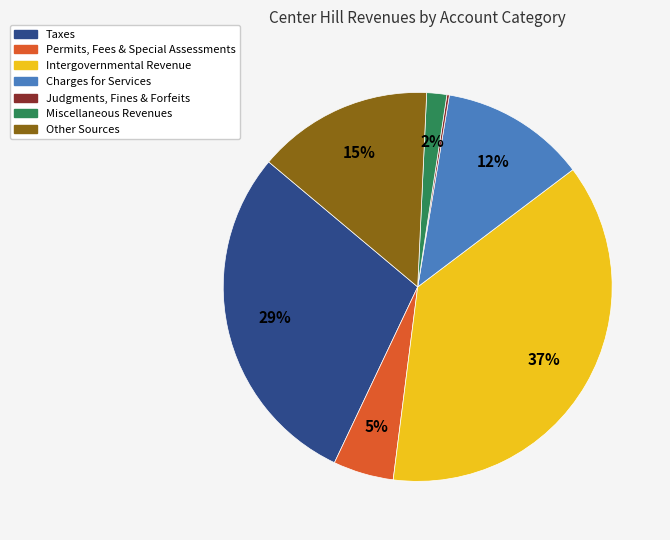

To the nearest percent, what is the combined percentage of Intergovernmental Revenue and Other Sources?

52%